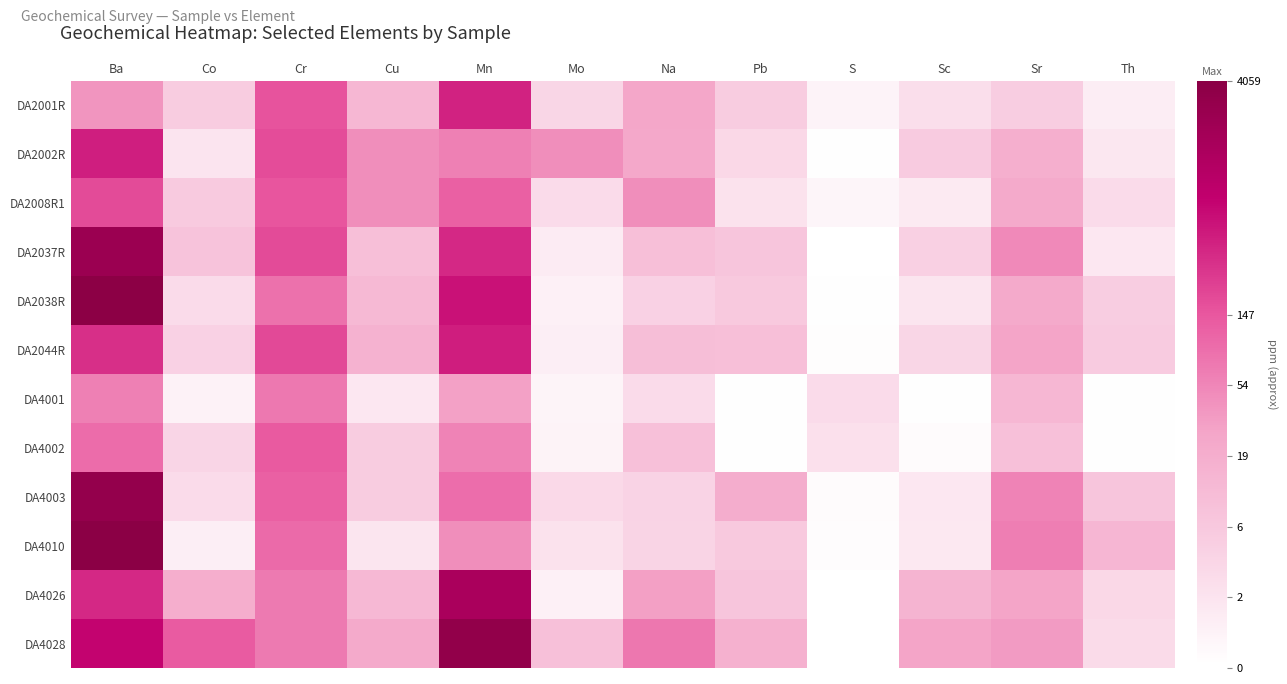

Between Sc and Pb, which is larger?

Pb